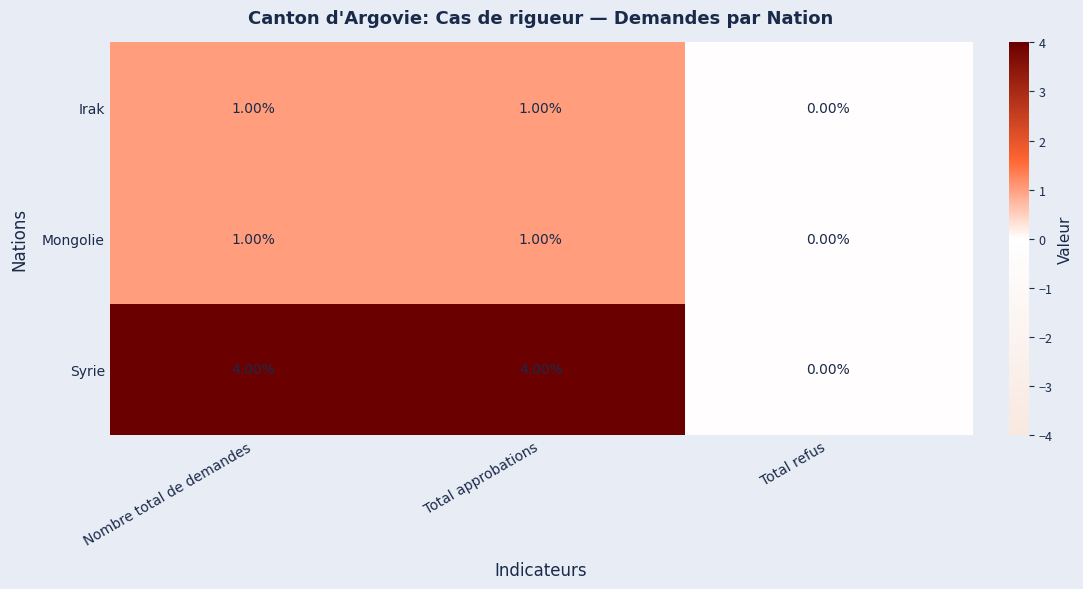

Which category has the lowest value across all series?

Total refus